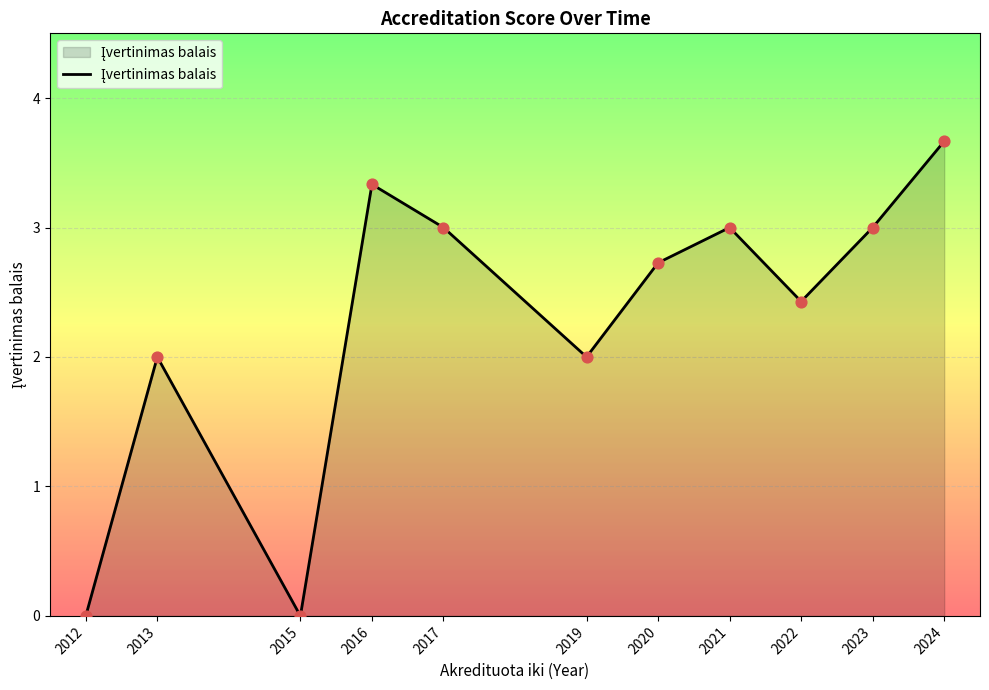

Between 2024 and 2022, which is larger?

2024